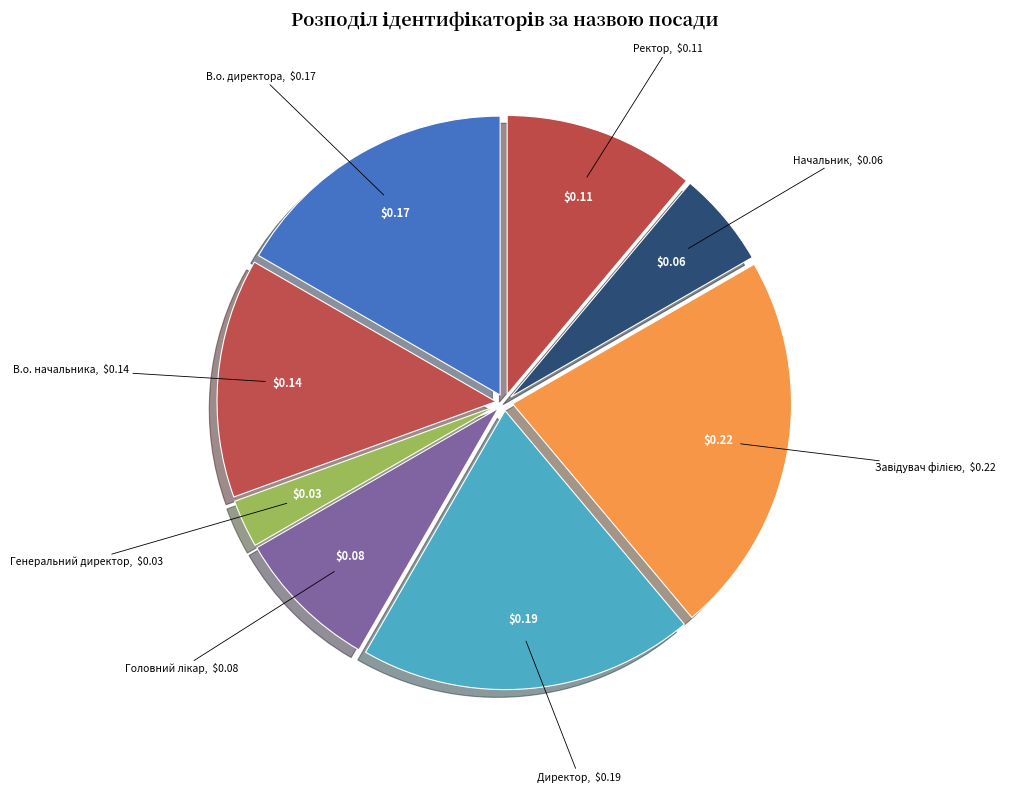

Which slice is the smallest?

Генеральний директор